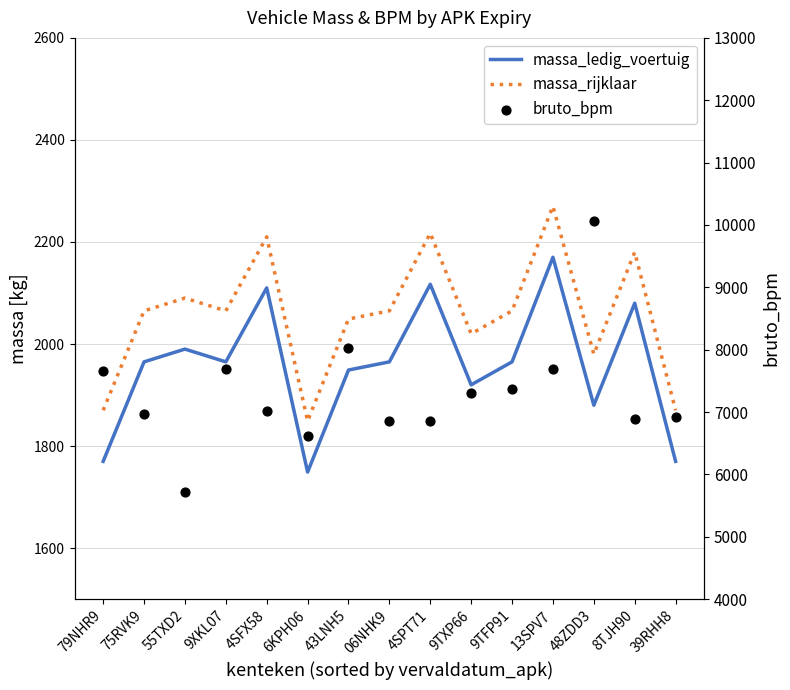

Which series has the largest Y range (max minus min)?

bruto_bpm